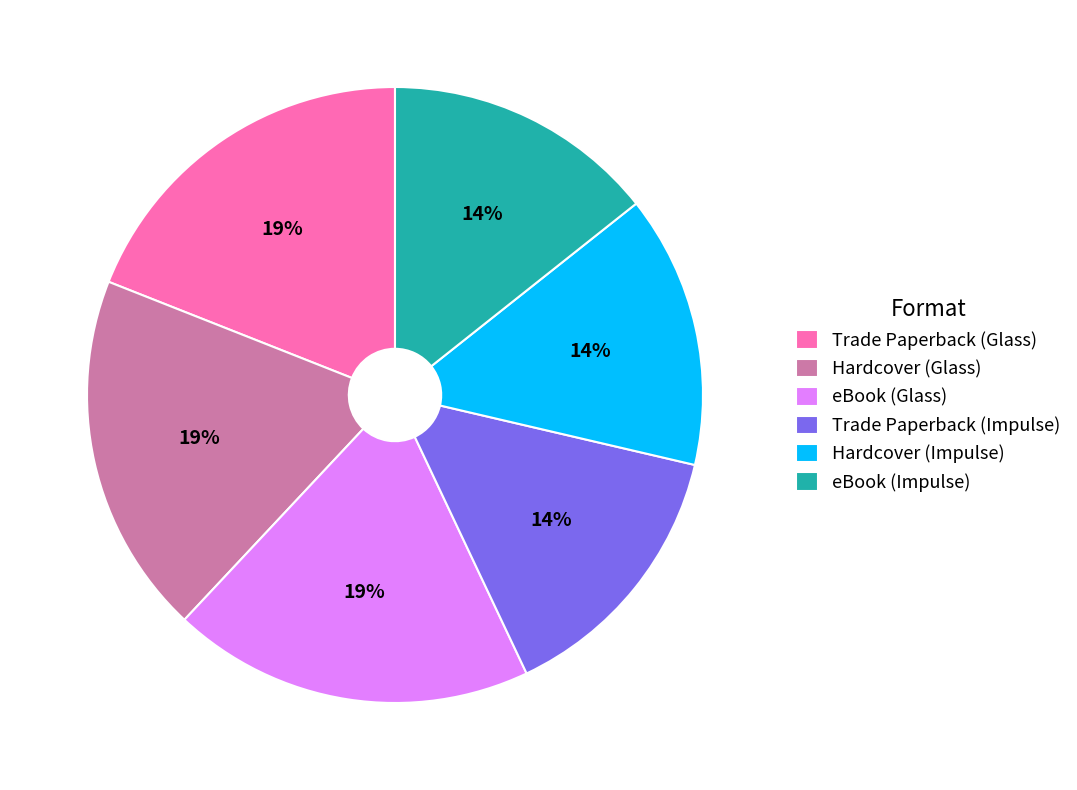

To the nearest percent, what is the average slice percentage?

17%